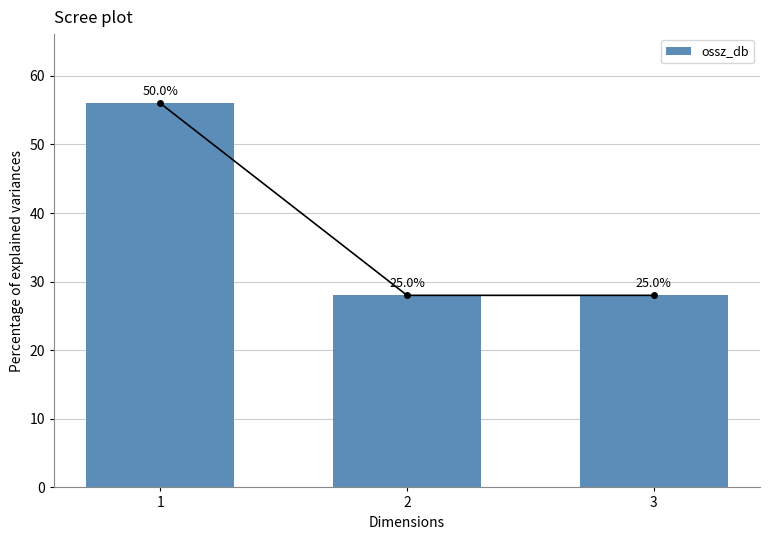

What is the value of the 3rd bar from the left?

28